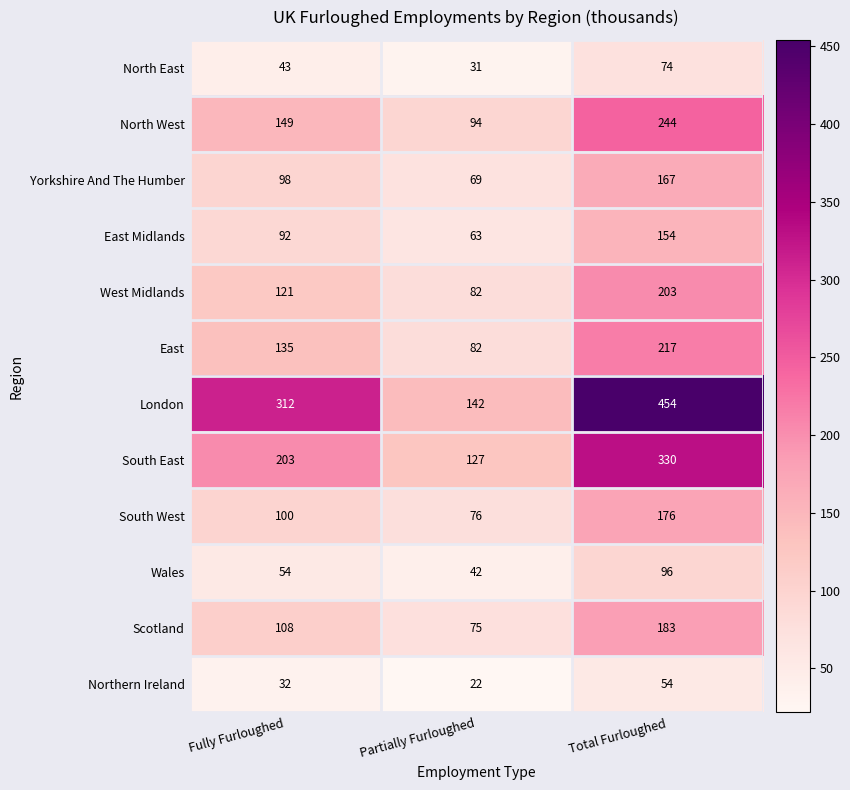

True or false: Yorkshire And The Humber has a value of 98 at Fully Furloughed.

True